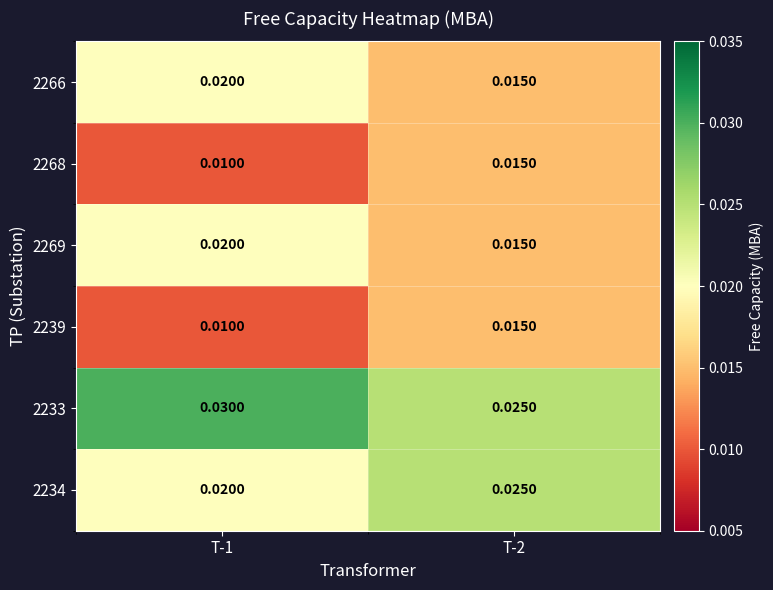

Is the value of 2234 at T-2 greater than the value of 2266 at T-1?

Yes